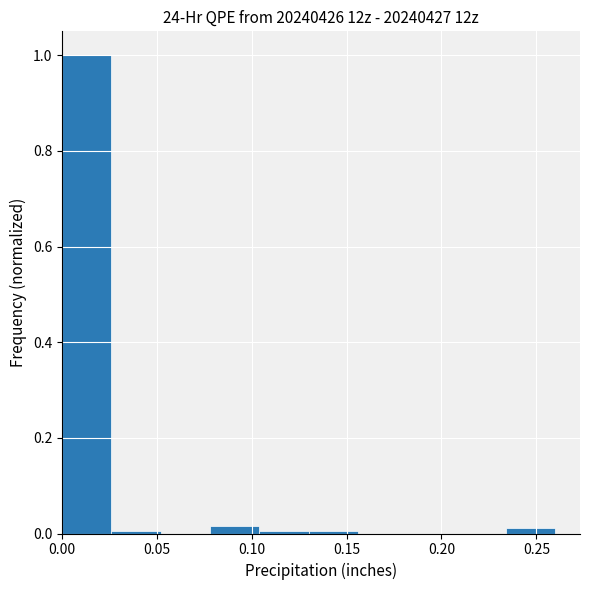

Reading left to right, transcribe this chart: for each bar, give the range it covers on the x-axis and its height. Neither the bar edges nor the heights are printed on the chart, so give them approximately, as read against the axes.

0.000 to 0.026: 1.00
0.026 to 0.052: under 0.02
0.052 to 0.078: 0
0.078 to 0.104: under 0.02
0.104 to 0.130: under 0.02
0.130 to 0.156: under 0.02
0.156 to 0.182: 0
0.182 to 0.208: 0
0.208 to 0.234: 0
0.234 to 0.260: under 0.02